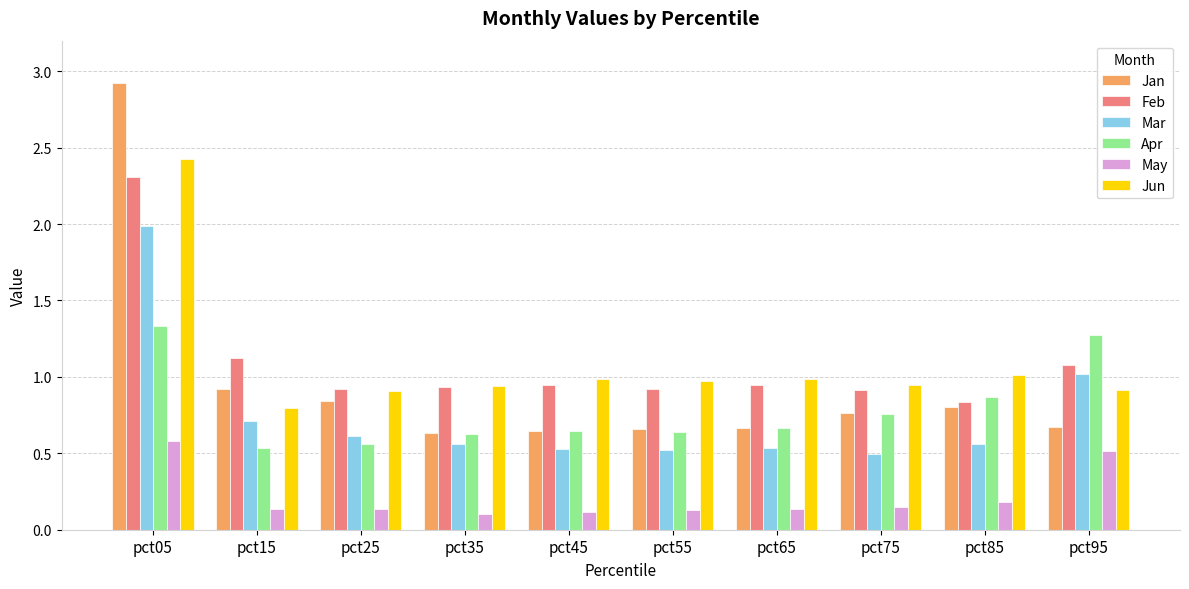

What is the sum of the Apr values at pct55 and pct95?

1.9